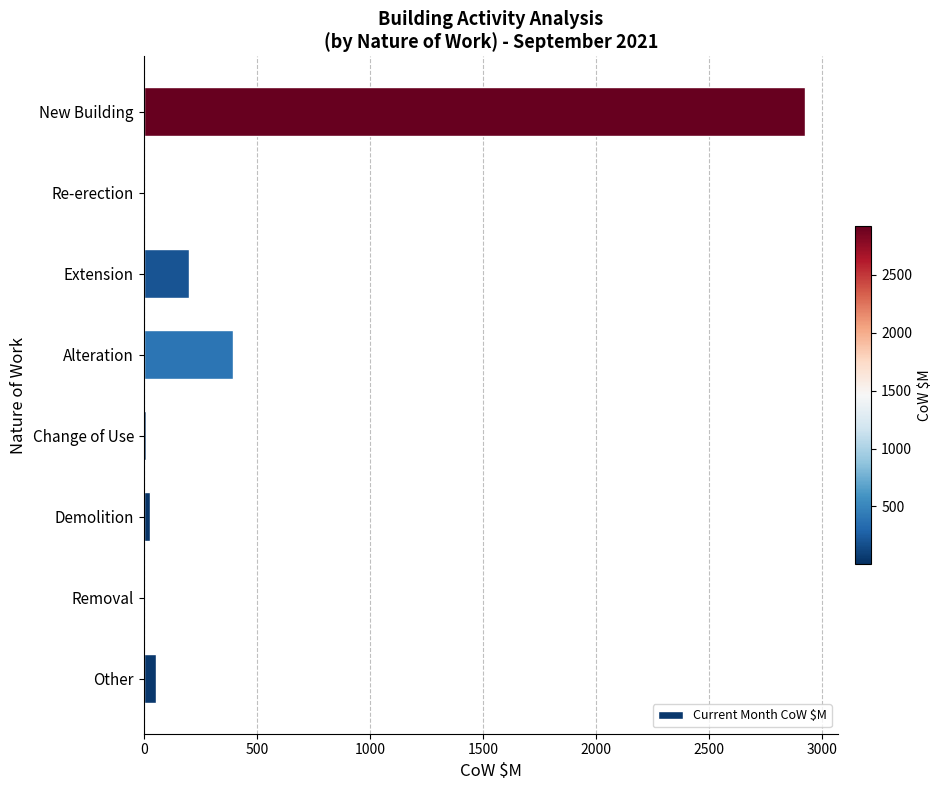

What is the maximum value shown in the chart?

2921.8